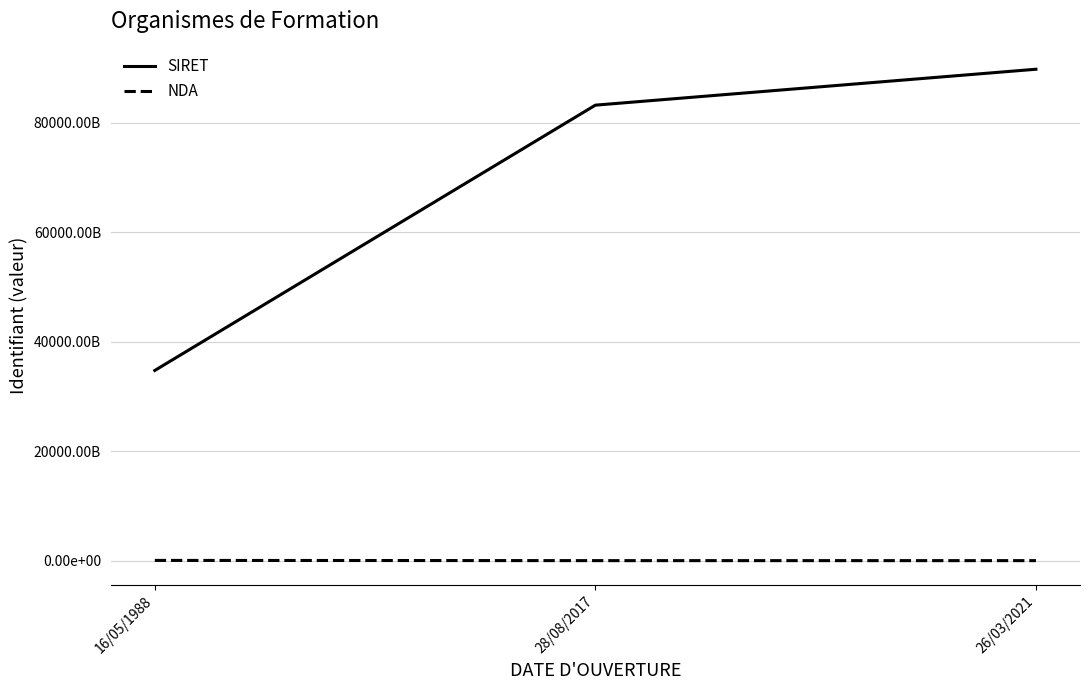

At which label does SIRET reach its minimum?

16/05/1988